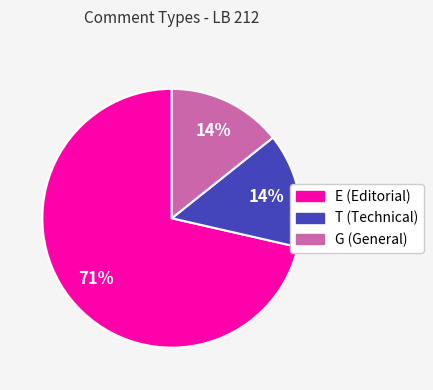

To the nearest percent, what is the combined percentage of E and G?

86%